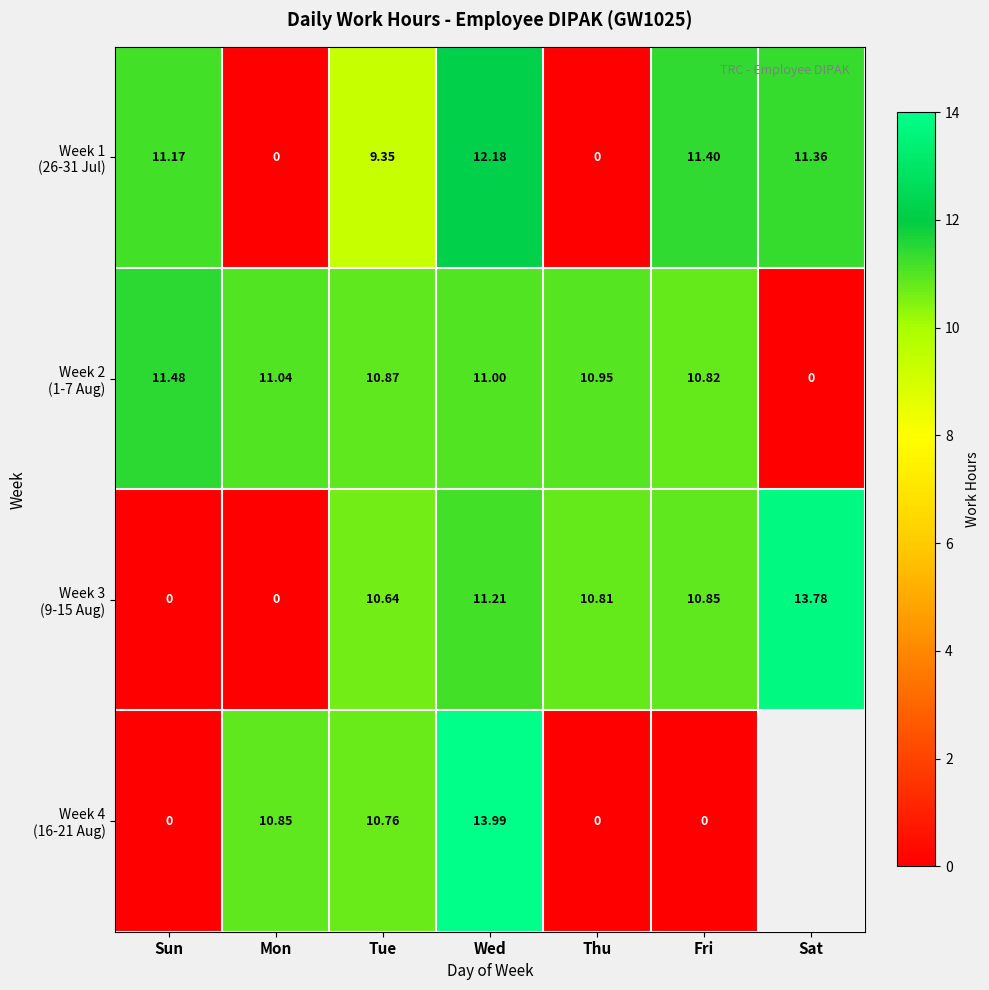

What is the difference between the Week 1 (26-31 Jul) values at Mon and Fri?

11.4